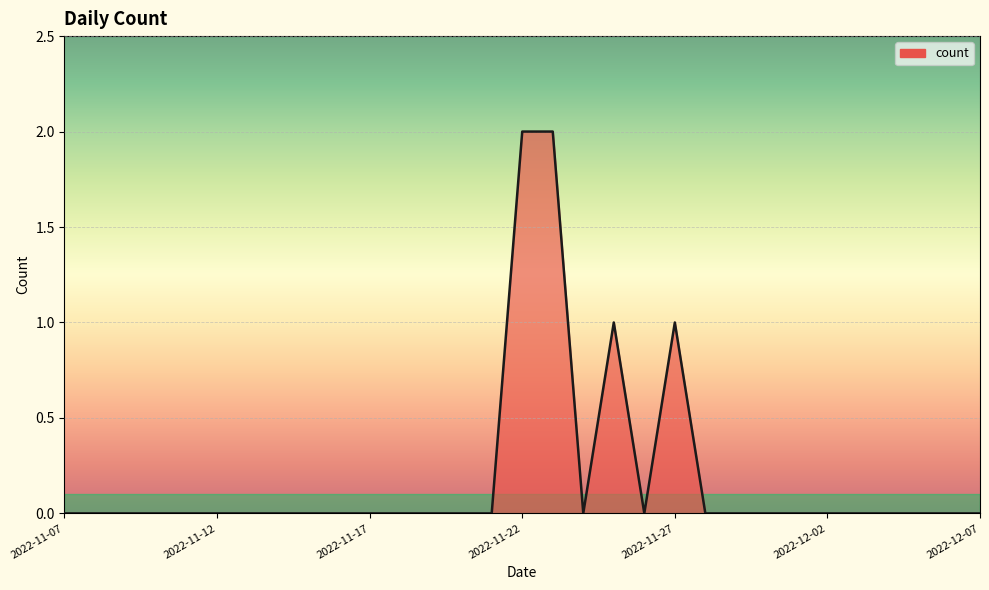

Rank the categories by value from lowest to highest.

2022-11-07, 2022-11-08, 2022-11-09, 2022-11-10, 2022-11-11, 2022-11-12, 2022-11-13, 2022-11-14, 2022-11-15, 2022-11-16, 2022-11-17, 2022-11-18, 2022-11-19, 2022-11-20, 2022-11-21, 2022-11-24, 2022-11-26, 2022-11-28, 2022-11-29, 2022-11-30, 2022-12-01, 2022-12-02, 2022-12-03, 2022-12-04, 2022-12-05, 2022-12-06, 2022-12-07, 2022-11-25, 2022-11-27, 2022-11-22, 2022-11-23